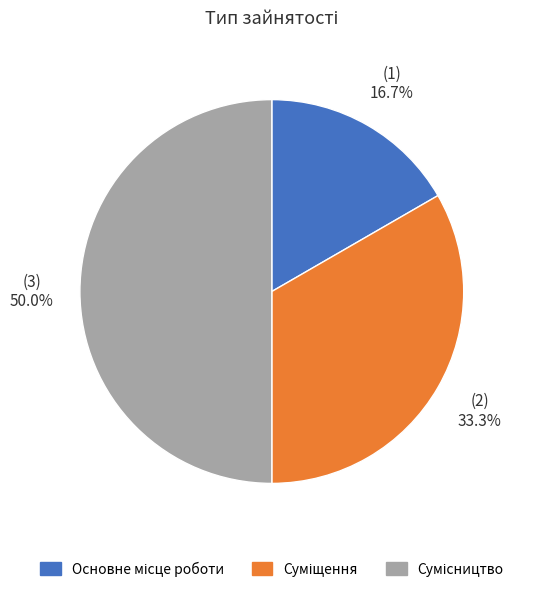

Is there any slice that represents more than half of the pie?

No